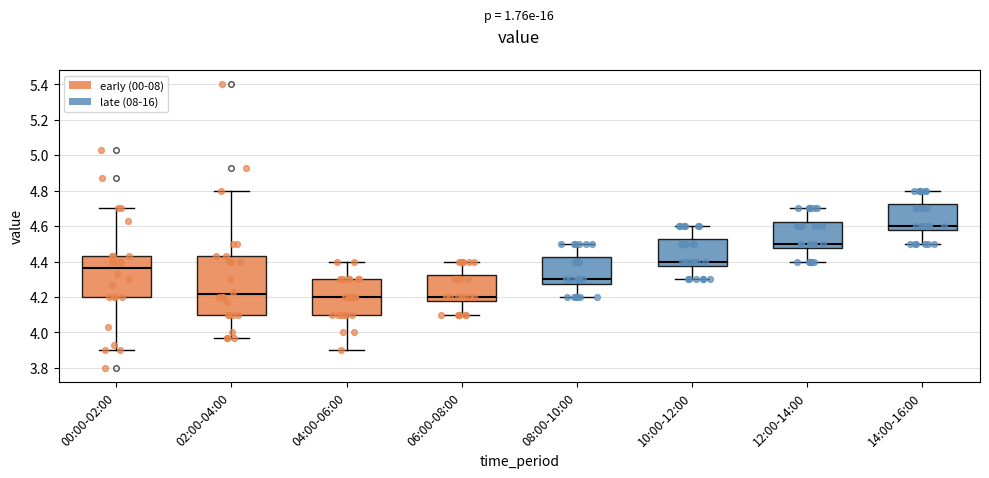

Comparing the boxes themselves (not the whiskers), which one is the tallest?

02:00-04:00